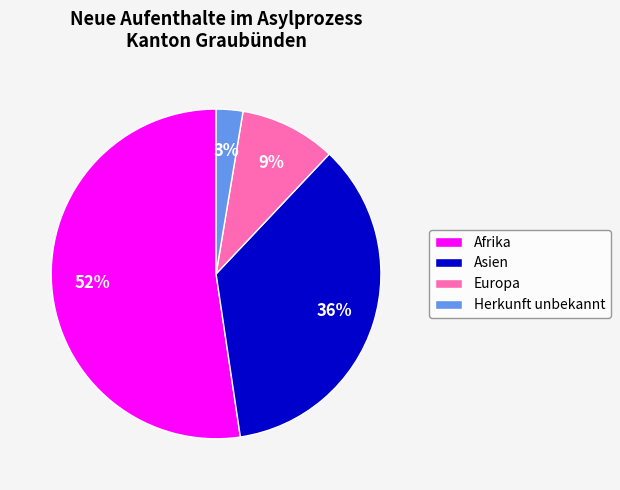

Rank the categories by value from highest to lowest.

Afrika, Asien, Europa, Herkunft unbekannt